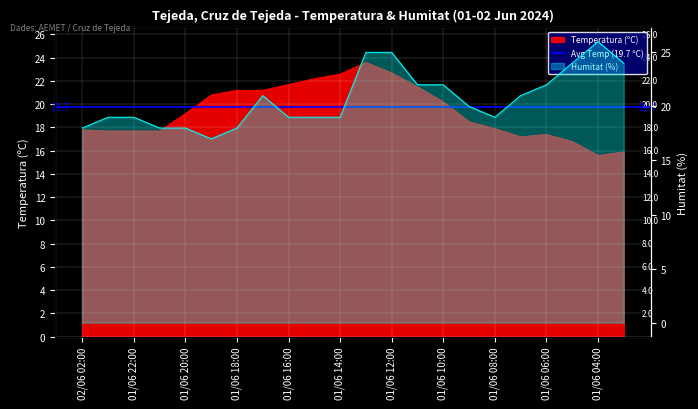

At which category does Temperatura (ºC) reach its first local valley?

01/06 07:00